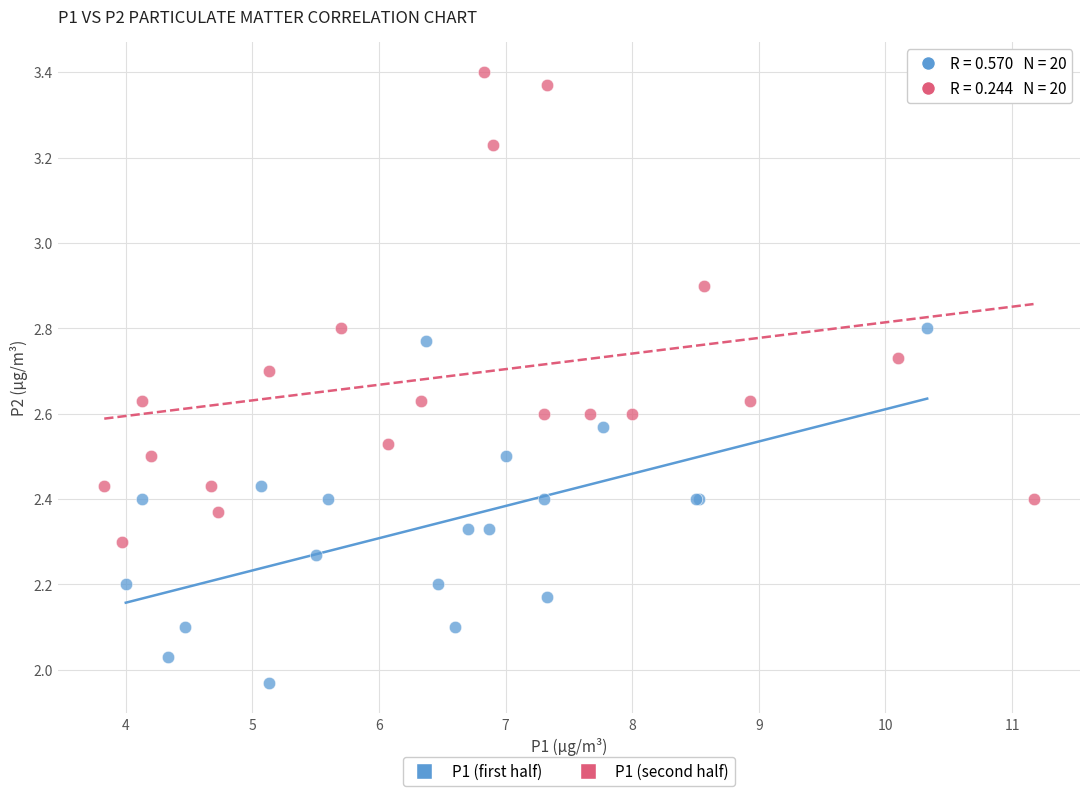

Which series reaches the maximum Y coordinate?

P1 (second half)